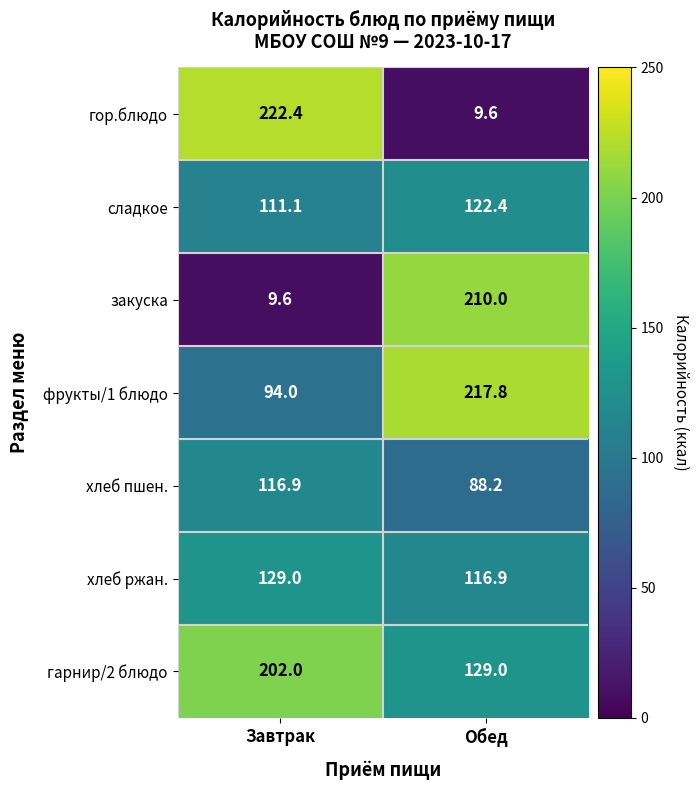

What is the sum of the фрукты/1 блюдо values at Обед and Завтрак?

311.8